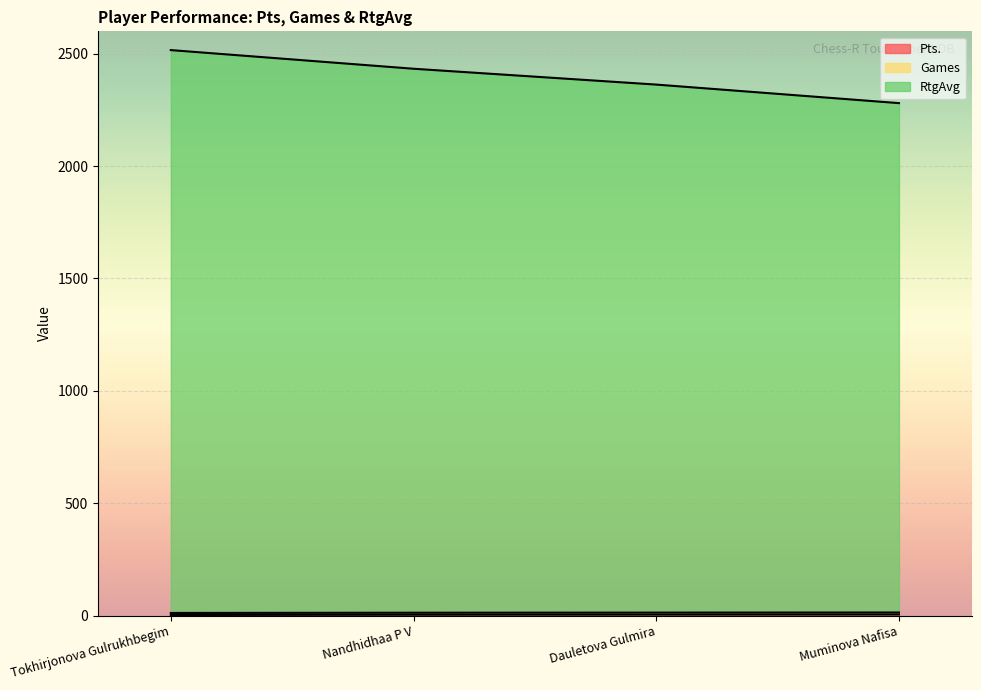

Is the value of Pts. at Muminova Nafisa greater than the value of RtgAvg at Dauletova Gulmira?

No